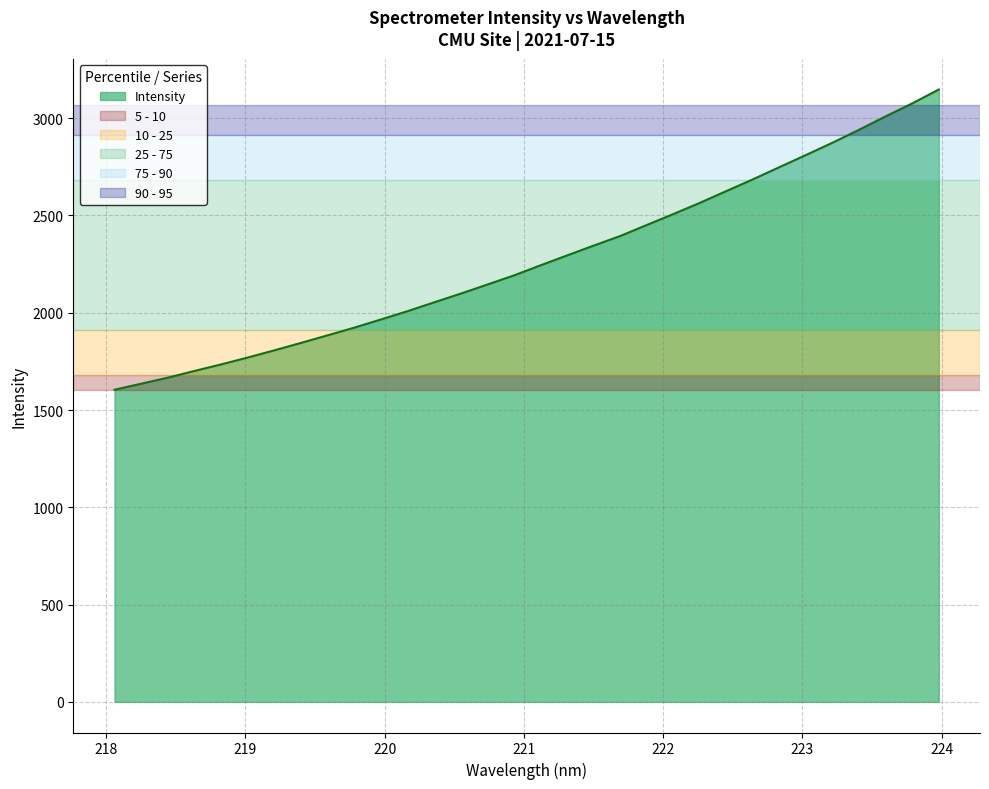

How many lines are shown in the chart?

1